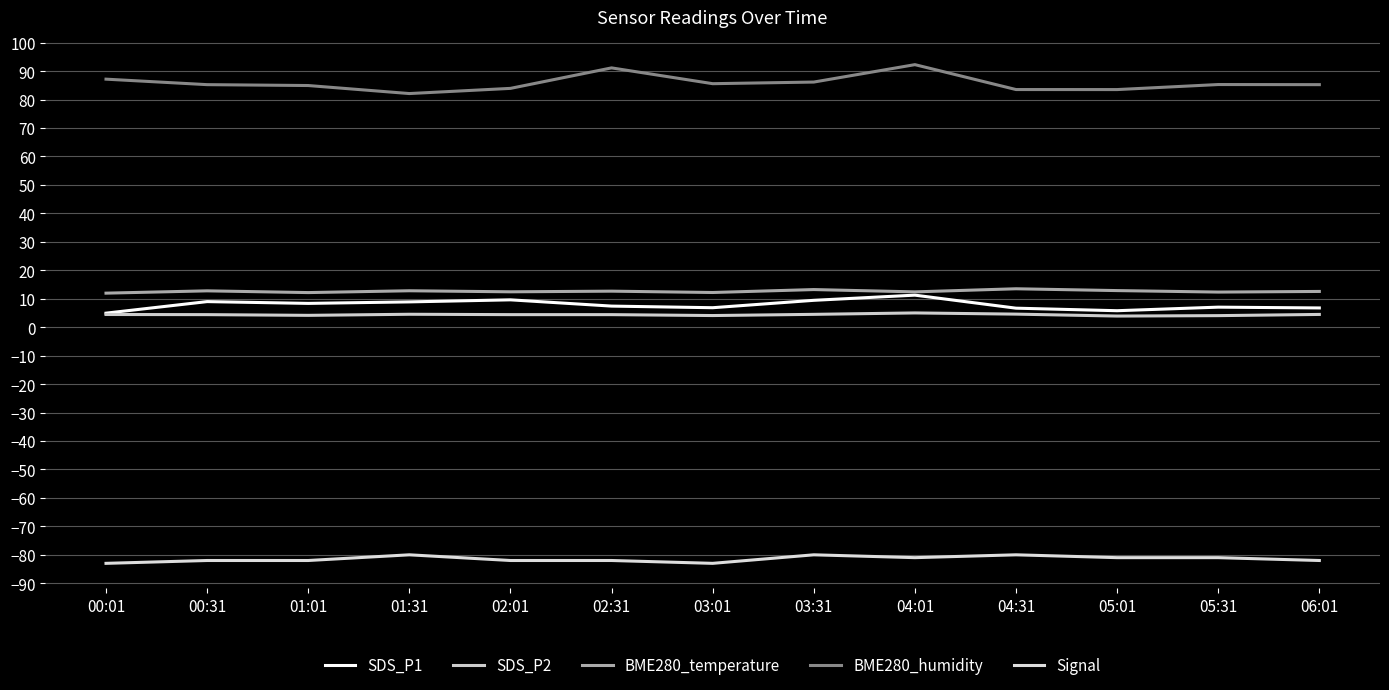

What is the minimum value for BME280_humidity?

82.1